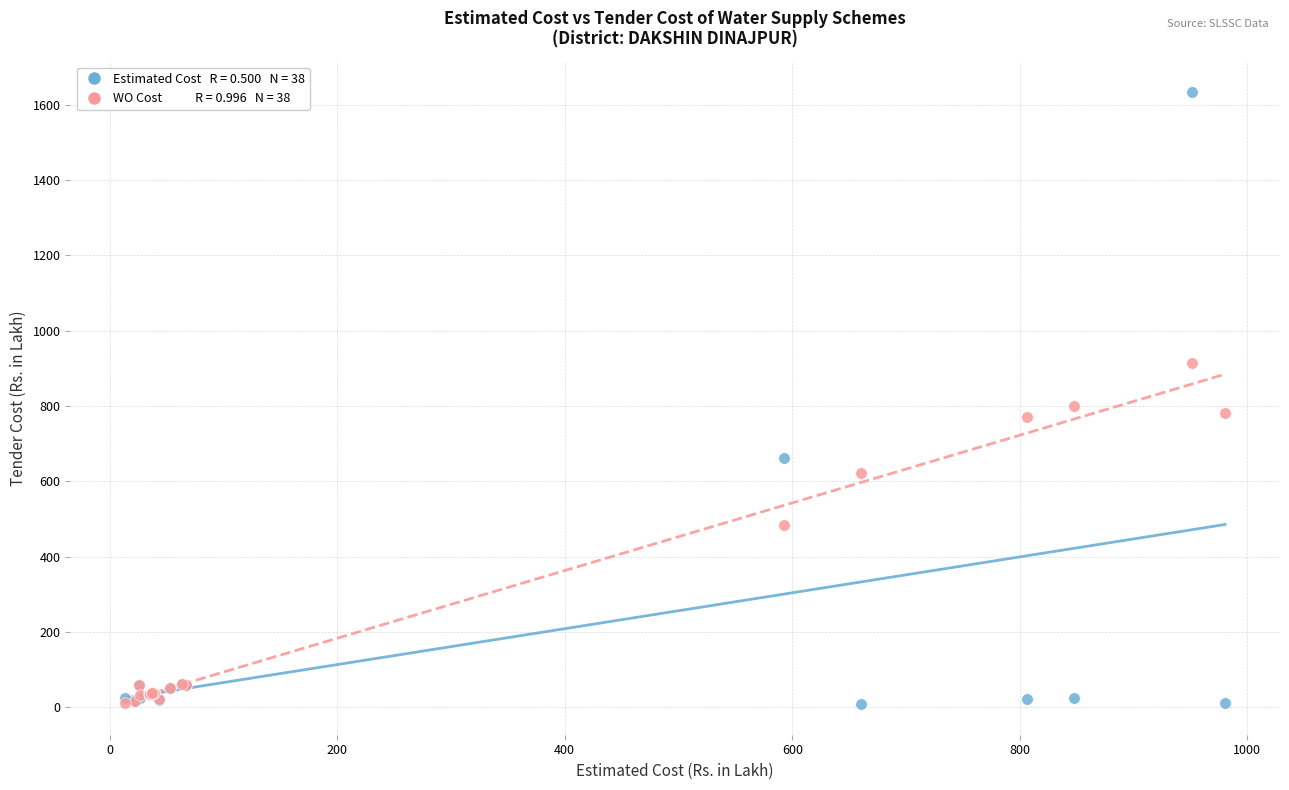

Across all series, what Y value is closest to 821?

801.6